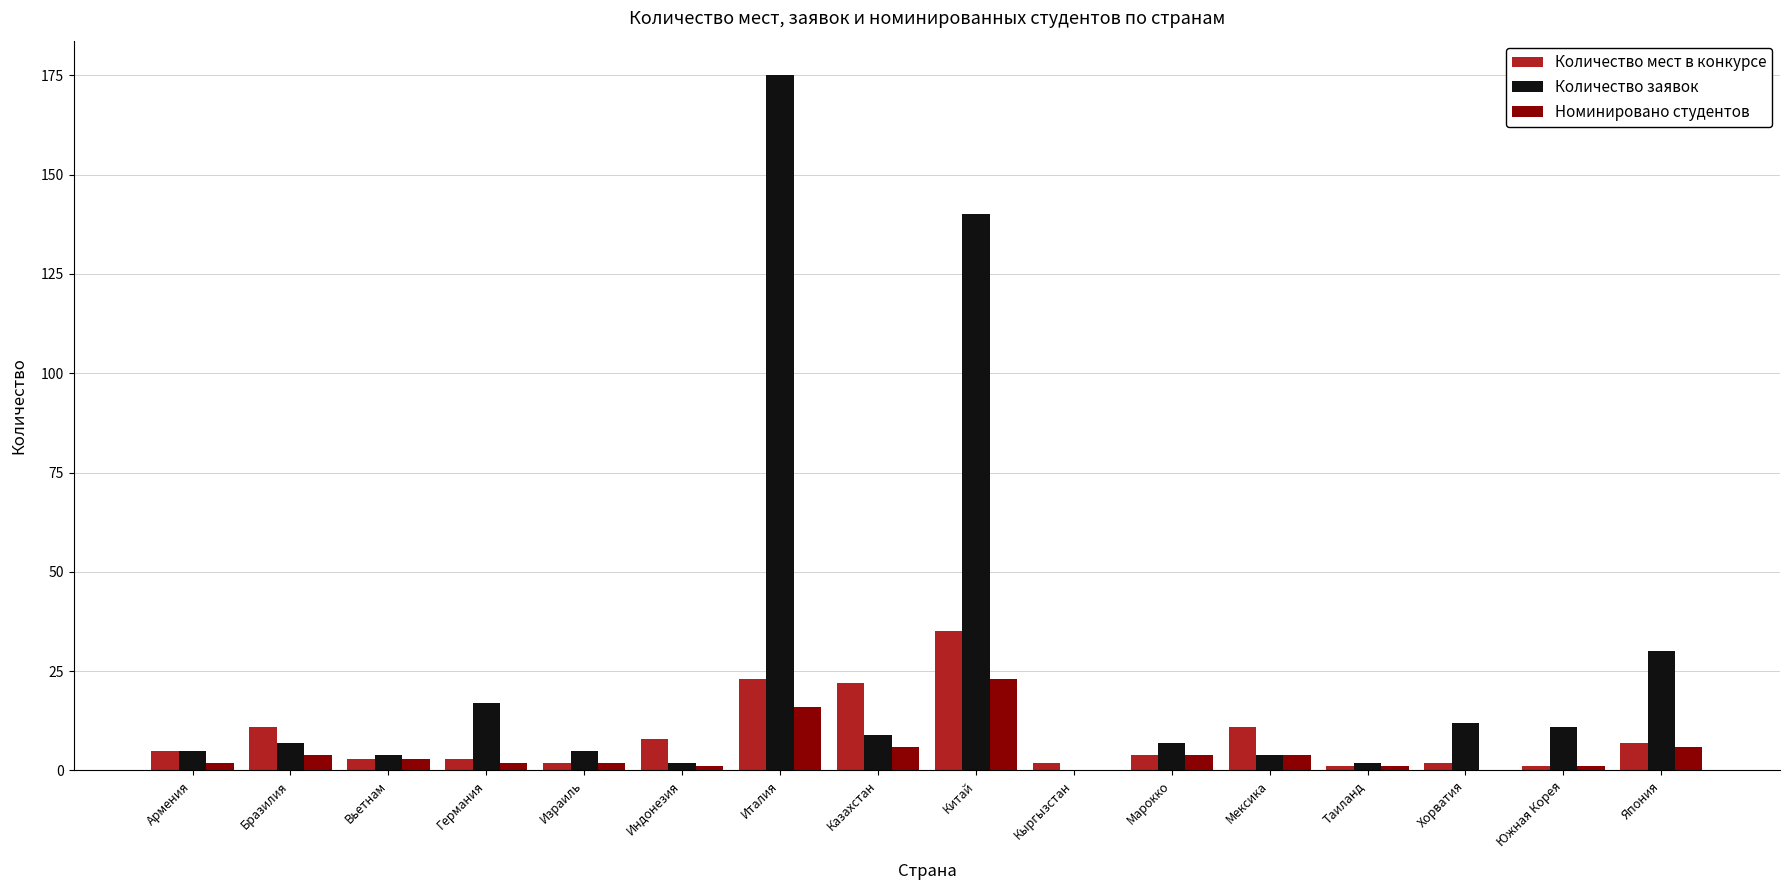

Does the chart contain stacked bars?

No